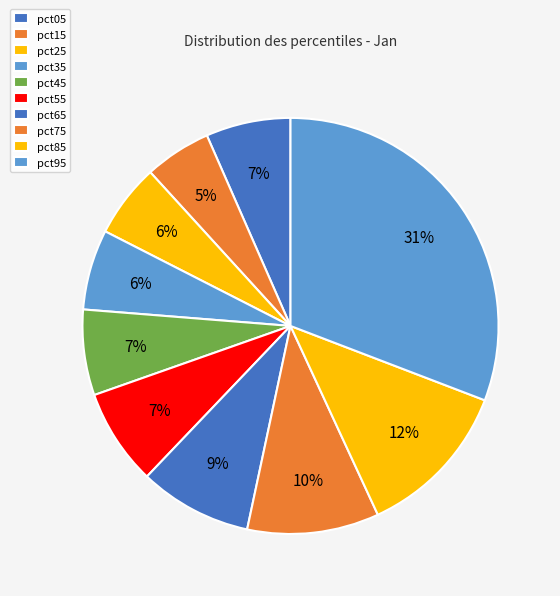

Rank the categories by value from lowest to highest.

pct15, pct25, pct35, pct05, pct45, pct55, pct65, pct75, pct85, pct95